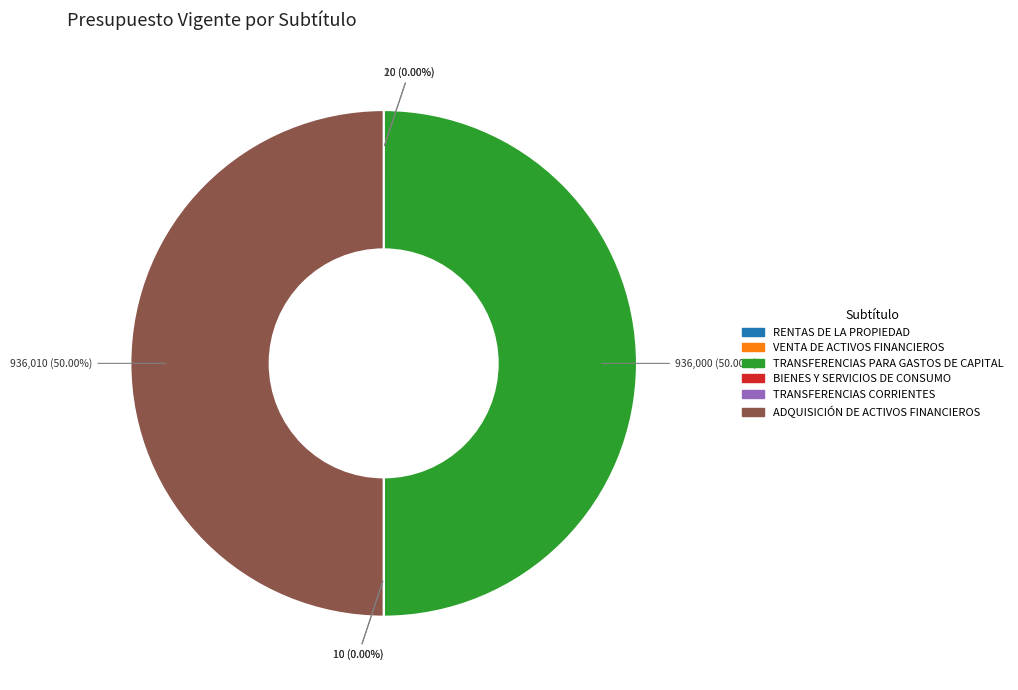

To the nearest percent, what is the average slice percentage?

17%